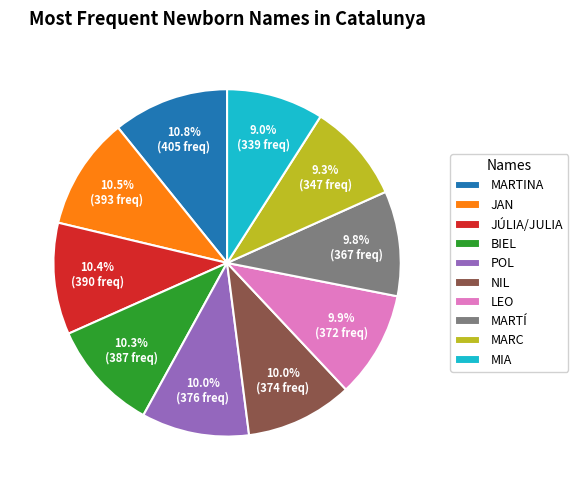

Count the number of slices in the pie.

10